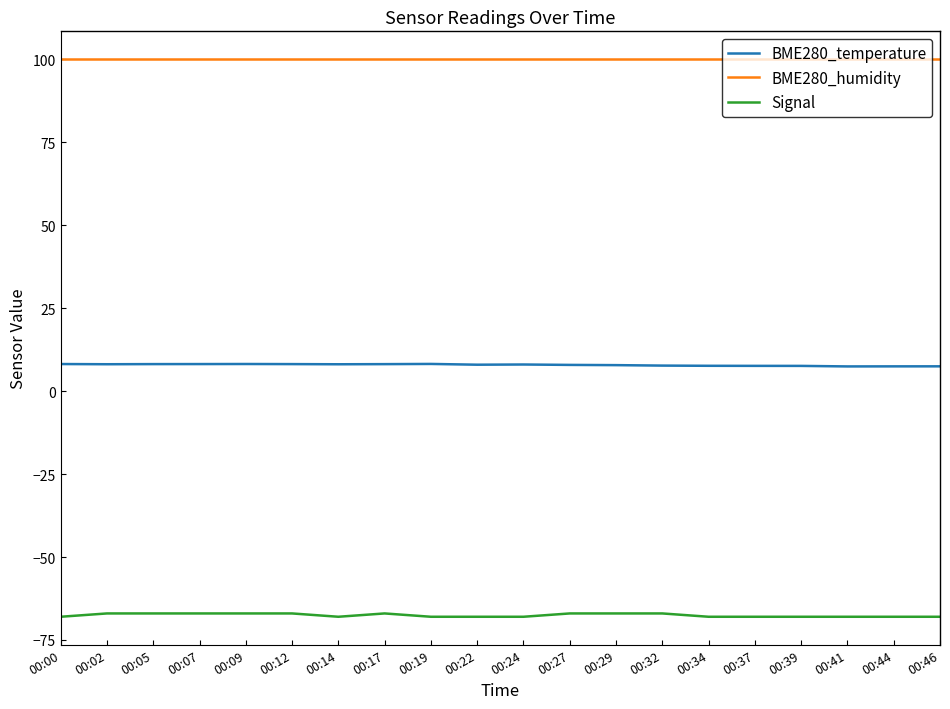

What is the smallest value displayed?

-68.0